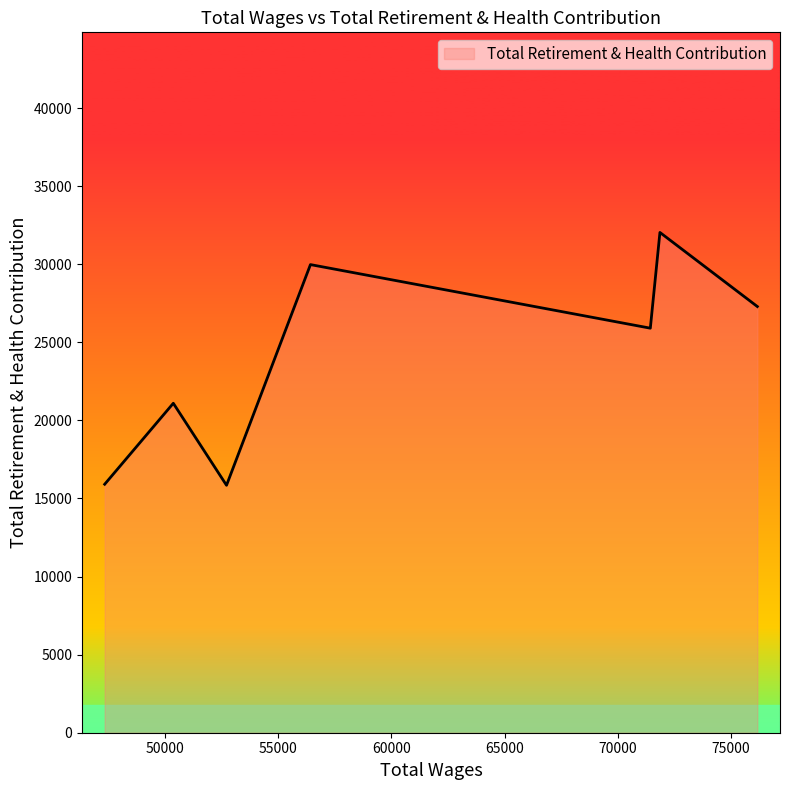

What is the smallest value displayed?

15843